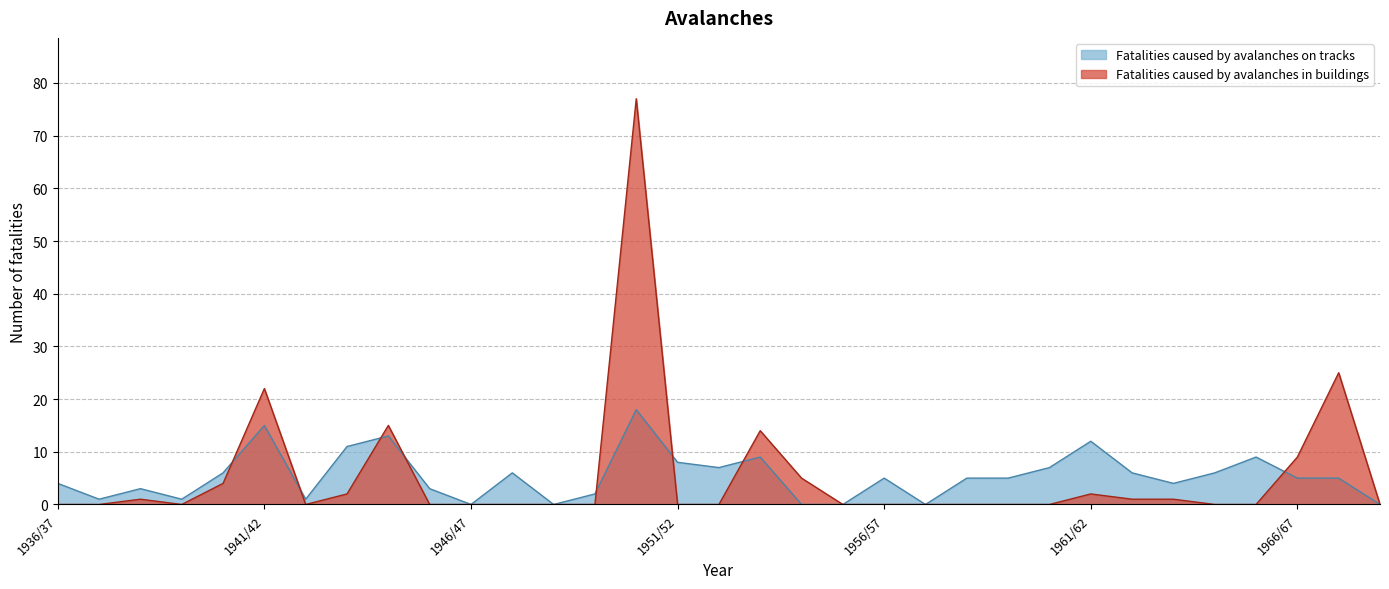

What is the spread (max minus min) of values at 1960/61?

7